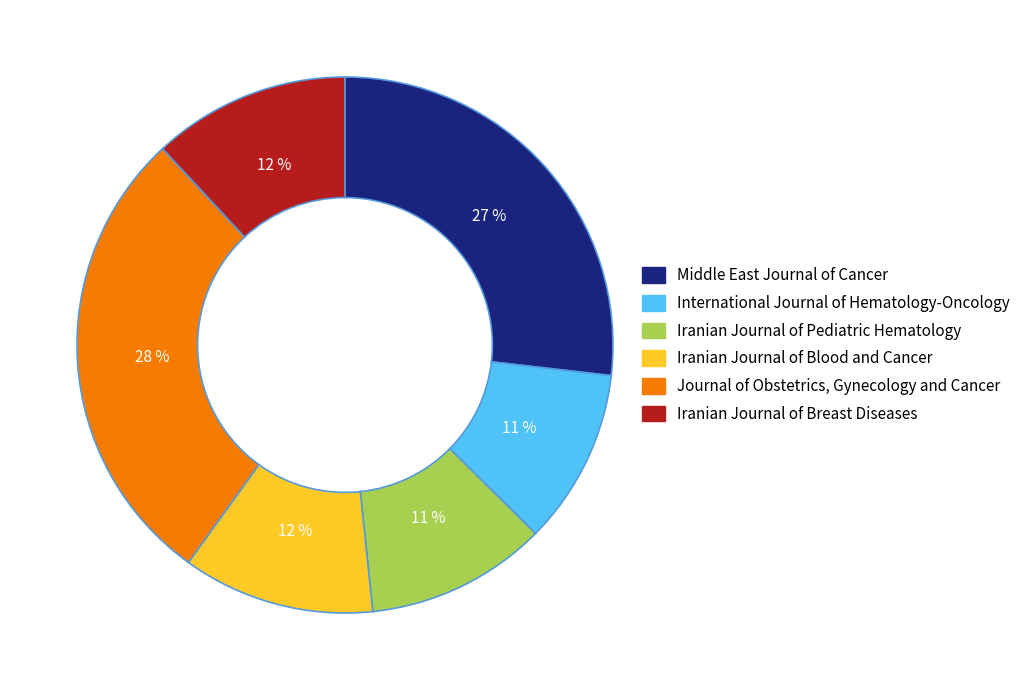

Combined, do Journal of Obstetrics, Gynecology and Cancer and Iranian Journal of Blood and Cancer account for over 50%?

No